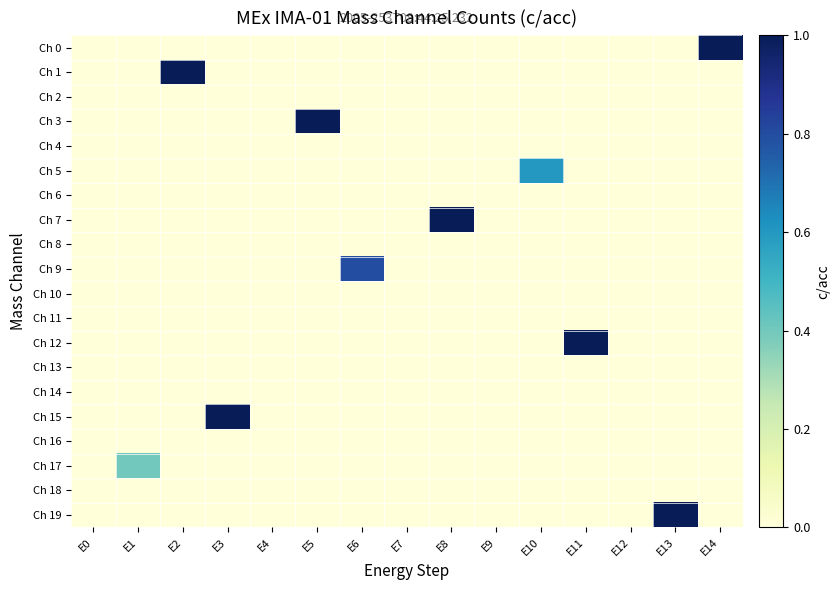

Reading right to left, what are all the values shown in this chart?

Ch 0: E14=1.0	E13=0.0	E12=0.0	E11=0.0	E10=0.0	E9=0.0	E8=0.0	E7=0.0	E6=0.0	E5=0.0	E4=0.0	E3=0.0	E2=0.0	E1=0.0	E0=0.0
Ch 1: E14=0.0	E13=0.0	E12=0.0	E11=0.0	E10=0.0	E9=0.0	E8=0.0	E7=0.0	E6=0.0	E5=0.0	E4=0.0	E3=0.0	E2=1.0	E1=0.0	E0=0.0
Ch 2: E14=0.0	E13=0.0	E12=0.0	E11=0.0	E10=0.0	E9=0.0	E8=0.0	E7=0.0	E6=0.0	E5=0.0	E4=0.0	E3=0.0	E2=0.0	E1=0.0	E0=0.0
Ch 3: E14=0.0	E13=0.0	E12=0.0	E11=0.0	E10=0.0	E9=0.0	E8=0.0	E7=0.0	E6=0.0	E5=1.0	E4=0.0	E3=0.0	E2=0.0	E1=0.0	E0=0.0
Ch 4: E14=0.0	E13=0.0	E12=0.0	E11=0.0	E10=0.0	E9=0.0	E8=0.0	E7=0.0	E6=0.0	E5=0.0	E4=0.0	E3=0.0	E2=0.0	E1=0.0	E0=0.0
Ch 5: E14=0.0	E13=0.0	E12=0.0	E11=0.0	E10=0.6	E9=0.0	E8=0.0	E7=0.0	E6=0.0	E5=0.0	E4=0.0	E3=0.0	E2=0.0	E1=0.0	E0=0.0
Ch 6: E14=0.0	E13=0.0	E12=0.0	E11=0.0	E10=0.0	E9=0.0	E8=0.0	E7=0.0	E6=0.0	E5=0.0	E4=0.0	E3=0.0	E2=0.0	E1=0.0	E0=0.0
Ch 7: E14=0.0	E13=0.0	E12=0.0	E11=0.0	E10=0.0	E9=0.0	E8=1.0	E7=0.0	E6=0.0	E5=0.0	E4=0.0	E3=0.0	E2=0.0	E1=0.0	E0=0.0
Ch 8: E14=0.0	E13=0.0	E12=0.0	E11=0.0	E10=0.0	E9=0.0	E8=0.0	E7=0.0	E6=0.0	E5=0.0	E4=0.0	E3=0.0	E2=0.0	E1=0.0	E0=0.0
Ch 9: E14=0.0	E13=0.0	E12=0.0	E11=0.0	E10=0.0	E9=0.0	E8=0.0	E7=0.0	E6=0.8	E5=0.0	E4=0.0	E3=0.0	E2=0.0	E1=0.0	E0=0.0
Ch 10: E14=0.0	E13=0.0	E12=0.0	E11=0.0	E10=0.0	E9=0.0	E8=0.0	E7=0.0	E6=0.0	E5=0.0	E4=0.0	E3=0.0	E2=0.0	E1=0.0	E0=0.0
Ch 11: E14=0.0	E13=0.0	E12=0.0	E11=0.0	E10=0.0	E9=0.0	E8=0.0	E7=0.0	E6=0.0	E5=0.0	E4=0.0	E3=0.0	E2=0.0	E1=0.0	E0=0.0
Ch 12: E14=0.0	E13=0.0	E12=0.0	E11=1.0	E10=0.0	E9=0.0	E8=0.0	E7=0.0	E6=0.0	E5=0.0	E4=0.0	E3=0.0	E2=0.0	E1=0.0	E0=0.0
Ch 13: E14=0.0	E13=0.0	E12=0.0	E11=0.0	E10=0.0	E9=0.0	E8=0.0	E7=0.0	E6=0.0	E5=0.0	E4=0.0	E3=0.0	E2=0.0	E1=0.0	E0=0.0
Ch 14: E14=0.0	E13=0.0	E12=0.0	E11=0.0	E10=0.0	E9=0.0	E8=0.0	E7=0.0	E6=0.0	E5=0.0	E4=0.0	E3=0.0	E2=0.0	E1=0.0	E0=0.0
Ch 15: E14=0.0	E13=0.0	E12=0.0	E11=0.0	E10=0.0	E9=0.0	E8=0.0	E7=0.0	E6=0.0	E5=0.0	E4=0.0	E3=1.0	E2=0.0	E1=0.0	E0=0.0
Ch 16: E14=0.0	E13=0.0	E12=0.0	E11=0.0	E10=0.0	E9=0.0	E8=0.0	E7=0.0	E6=0.0	E5=0.0	E4=0.0	E3=0.0	E2=0.0	E1=0.0	E0=0.0
Ch 17: E14=0.0	E13=0.0	E12=0.0	E11=0.0	E10=0.0	E9=0.0	E8=0.0	E7=0.0	E6=0.0	E5=0.0	E4=0.0	E3=0.0	E2=0.0	E1=0.4	E0=0.0
Ch 18: E14=0.0	E13=0.0	E12=0.0	E11=0.0	E10=0.0	E9=0.0	E8=0.0	E7=0.0	E6=0.0	E5=0.0	E4=0.0	E3=0.0	E2=0.0	E1=0.0	E0=0.0
Ch 19: E14=0.0	E13=1.0	E12=0.0	E11=0.0	E10=0.0	E9=0.0	E8=0.0	E7=0.0	E6=0.0	E5=0.0	E4=0.0	E3=0.0	E2=0.0	E1=0.0	E0=0.0